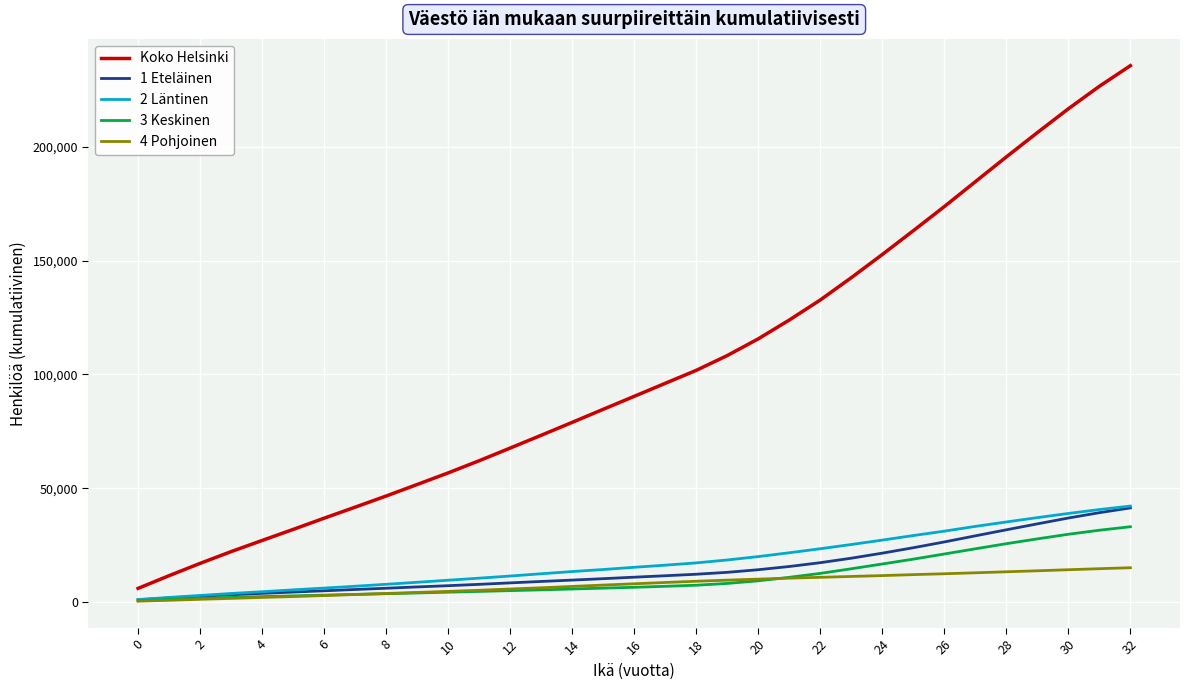

How many lines are shown in the chart?

5